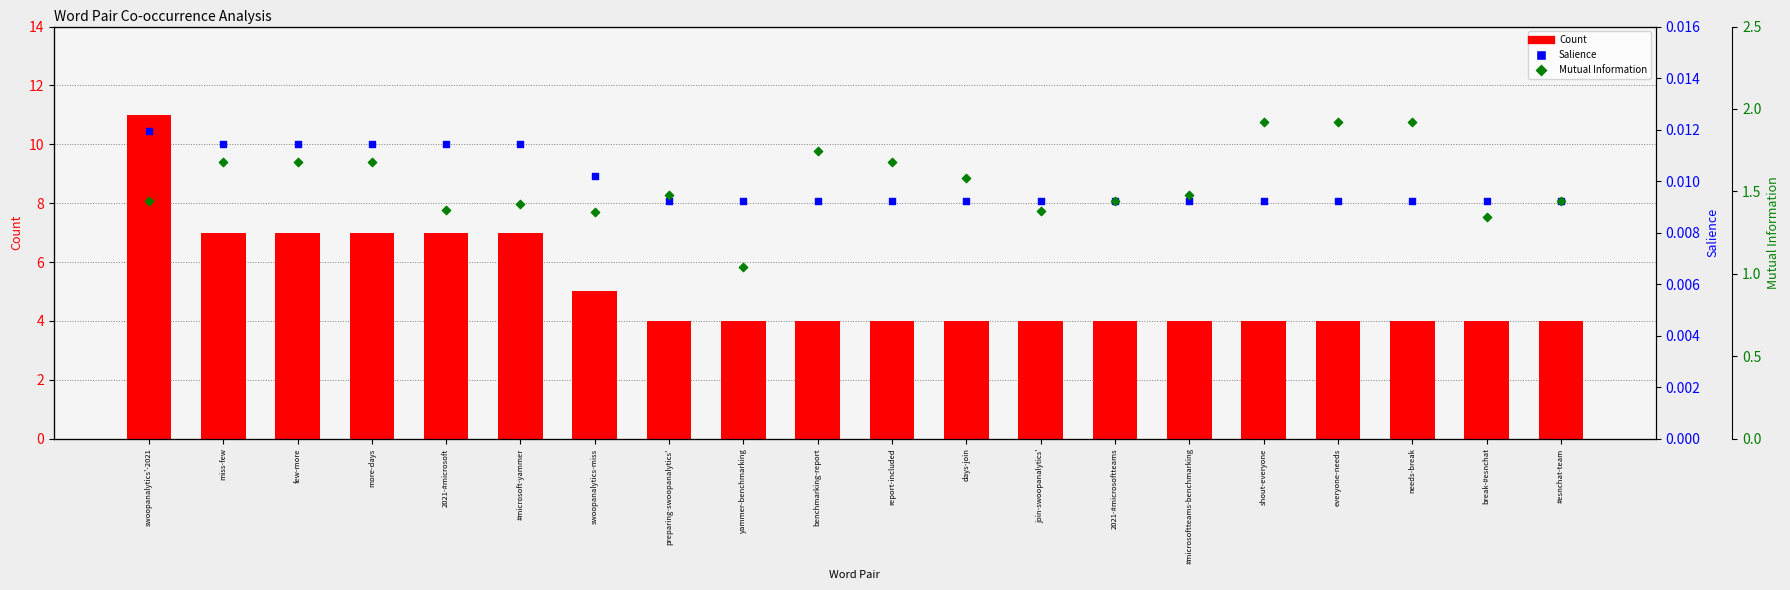

What is the total value across all series at shout-everyone?

5.9